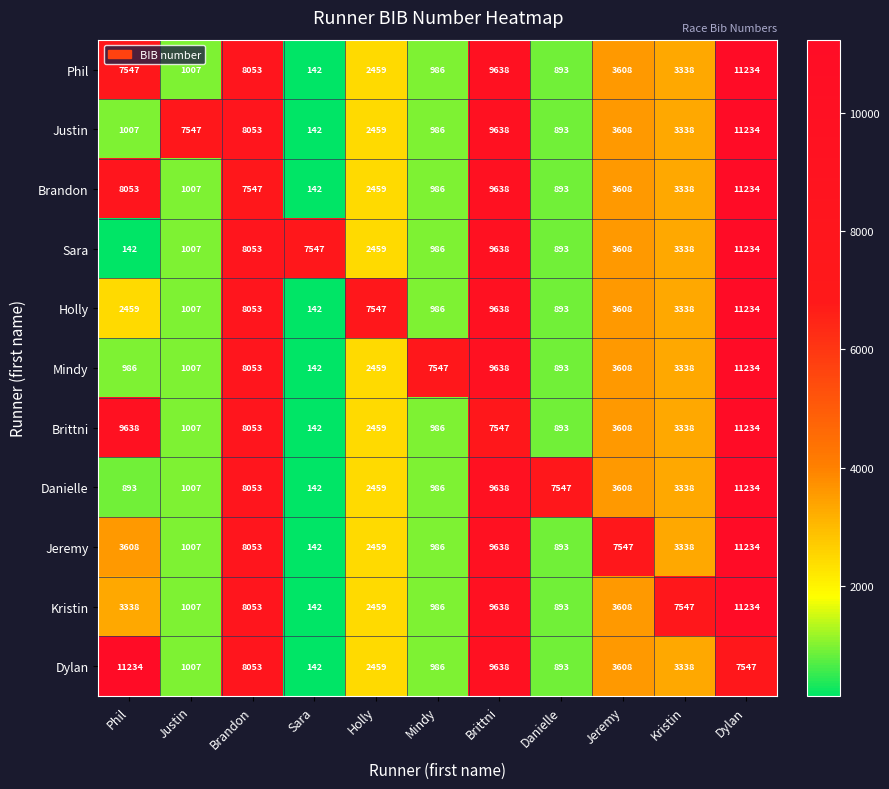

What is the total value across all series at Phil?

48905